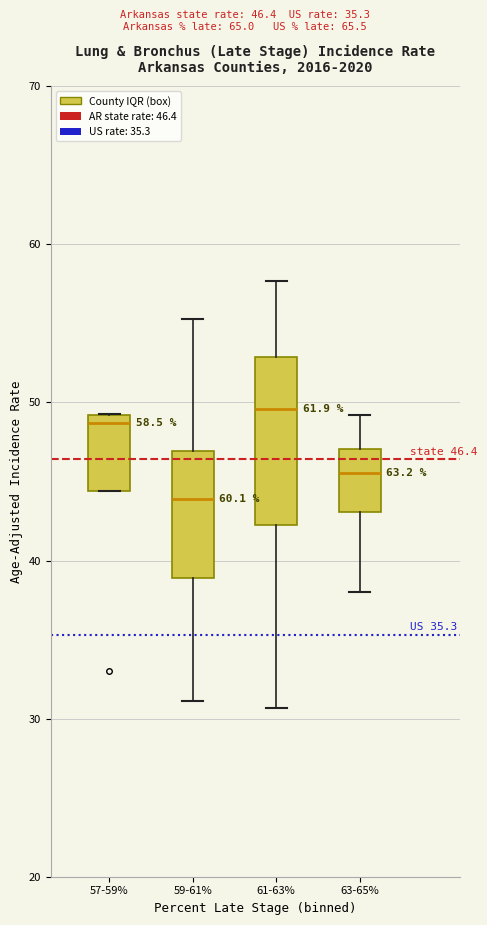

Which box is the tallest, from its lower edge to its upper edge?

61-63%